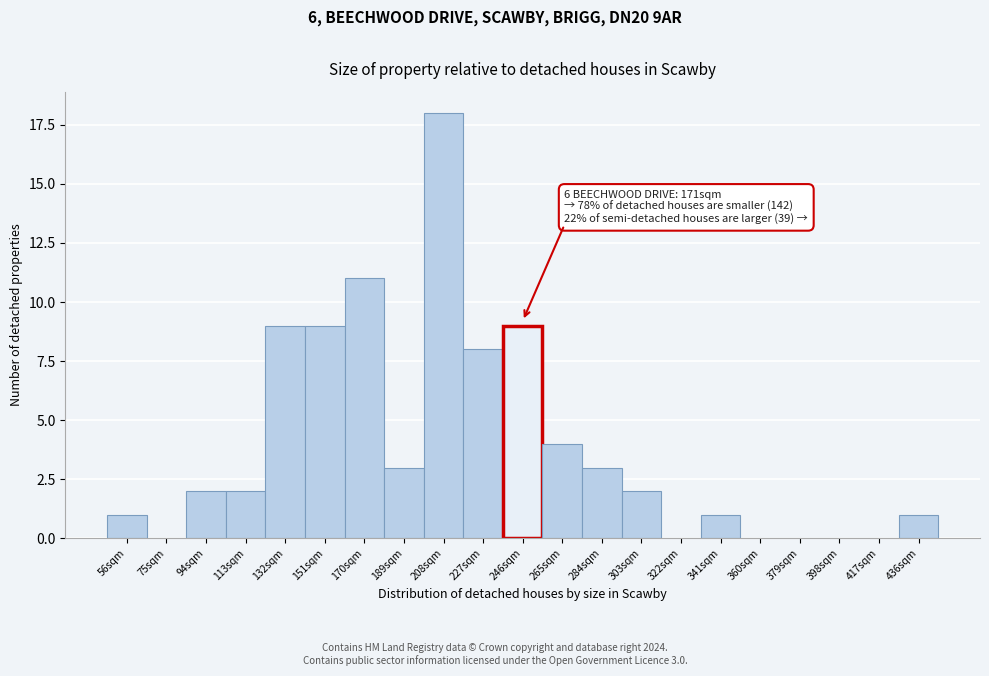

Reading left to right, what are all the values shown in this chart?

56sqm=1	75sqm=0	94sqm=2	113sqm=2	132sqm=9	151sqm=9	170sqm=11	189sqm=3	208sqm=18	227sqm=8	246sqm=9	265sqm=4	284sqm=3	303sqm=2	322sqm=0	341sqm=1	360sqm=0	379sqm=0	398sqm=0	417sqm=0	436sqm=1